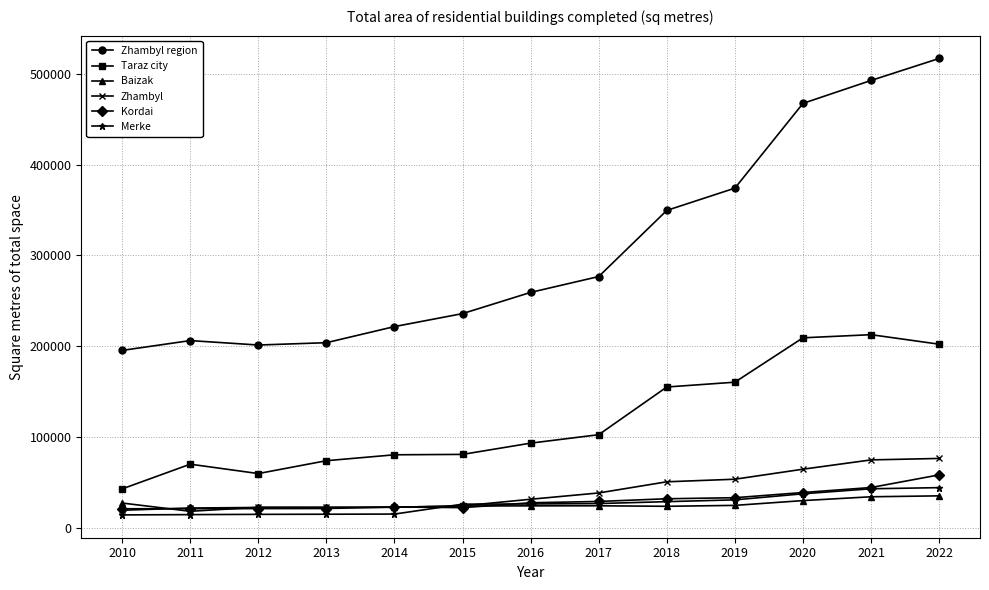

Which series has the widest spread of values?

Zhambyl region